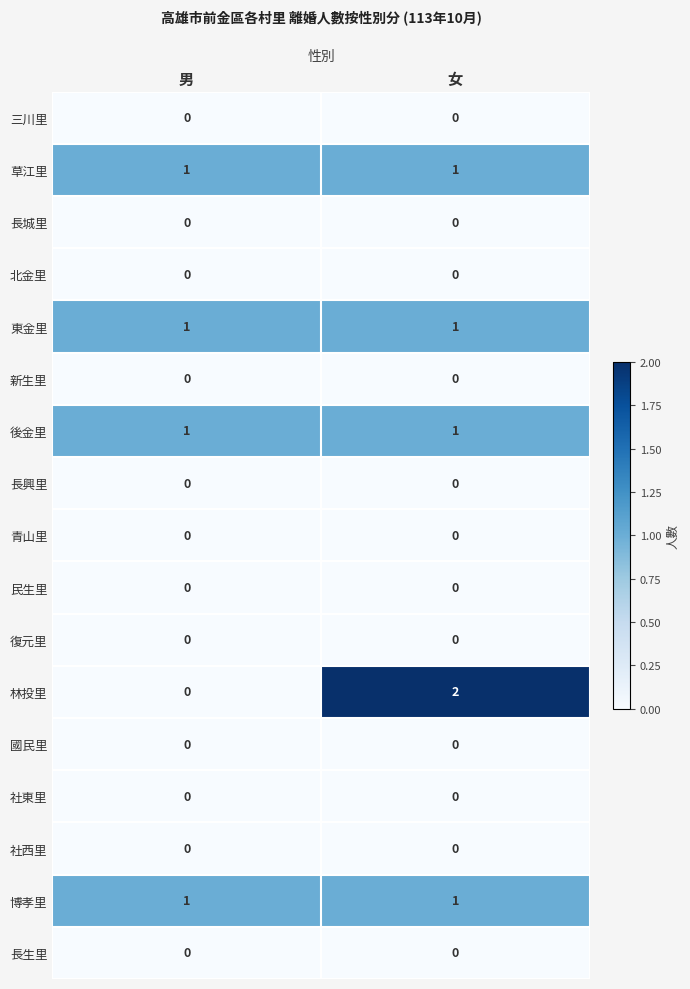

What is the total value across all series at 女?

6